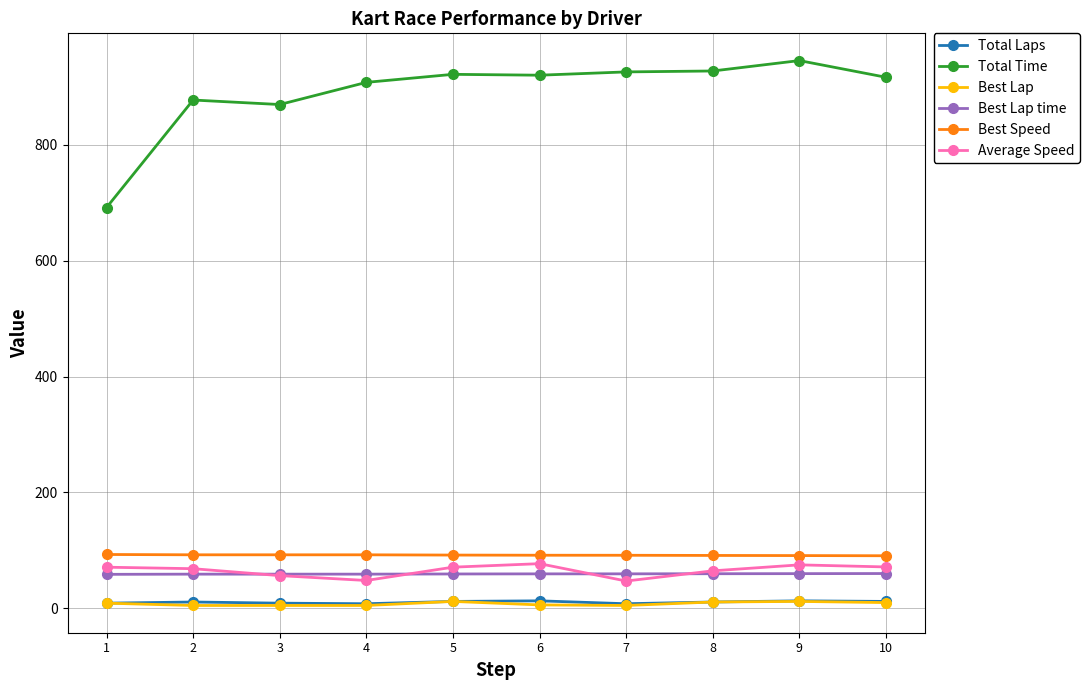

True or false: Best Speed and Total Laps cross at least once.

False